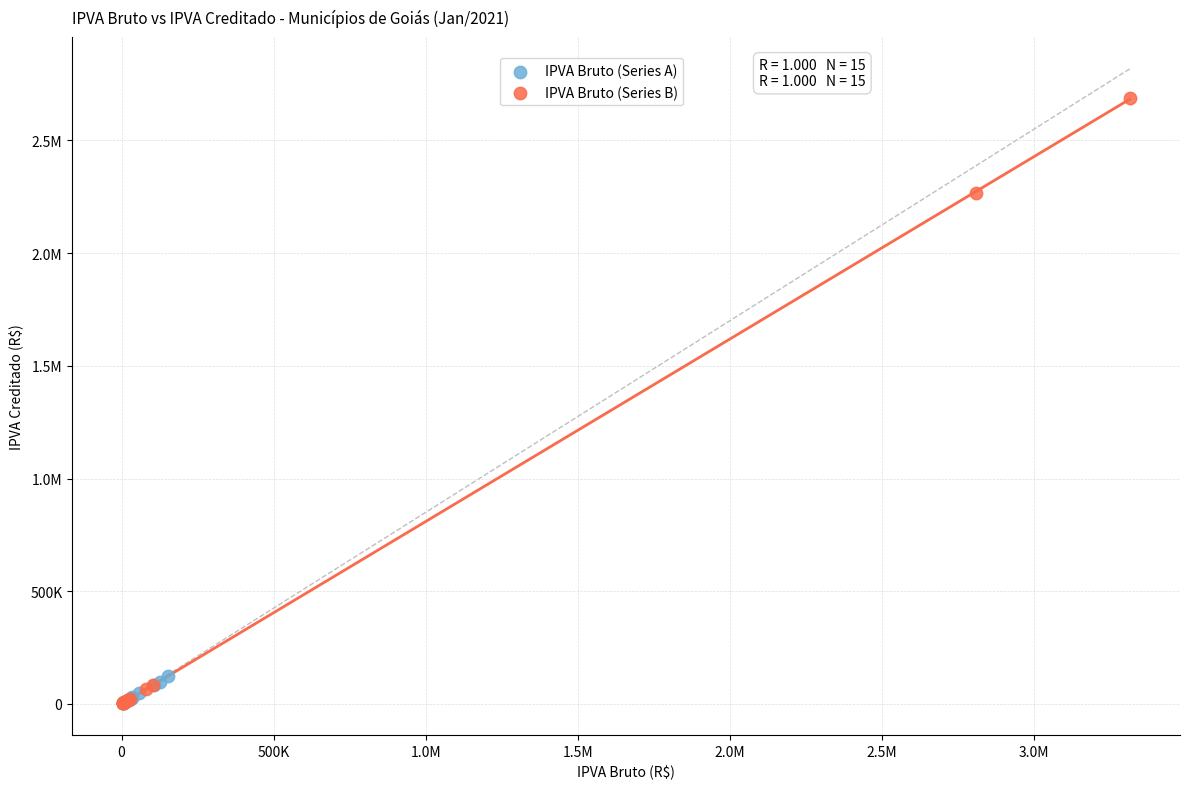

What are all the series names shown in the legend?

IPVA Bruto (Series A), IPVA Bruto (Series B)